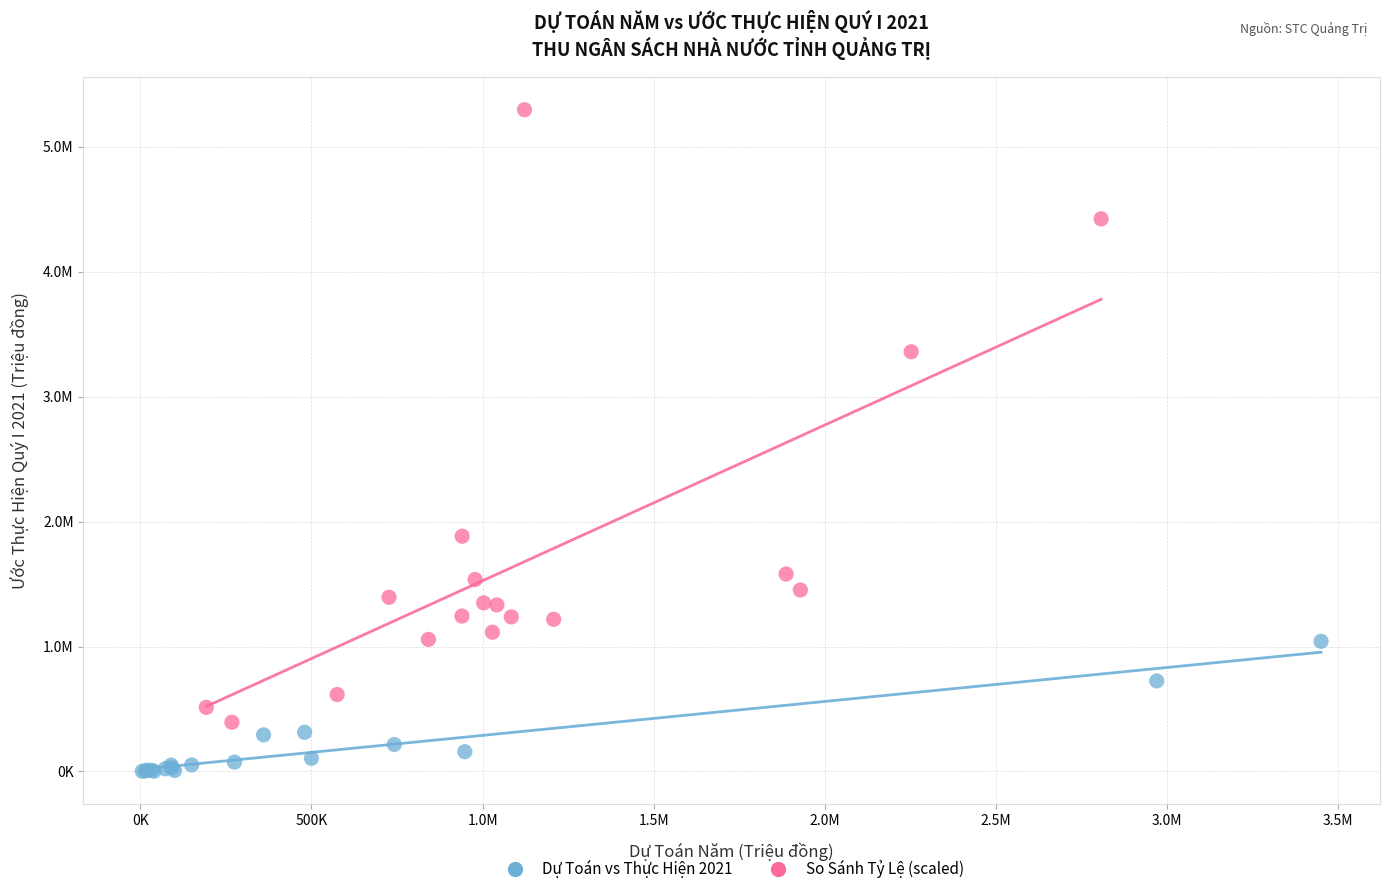

Which series has the largest Y range (max minus min)?

So Sánh Tỷ Lệ (scaled)